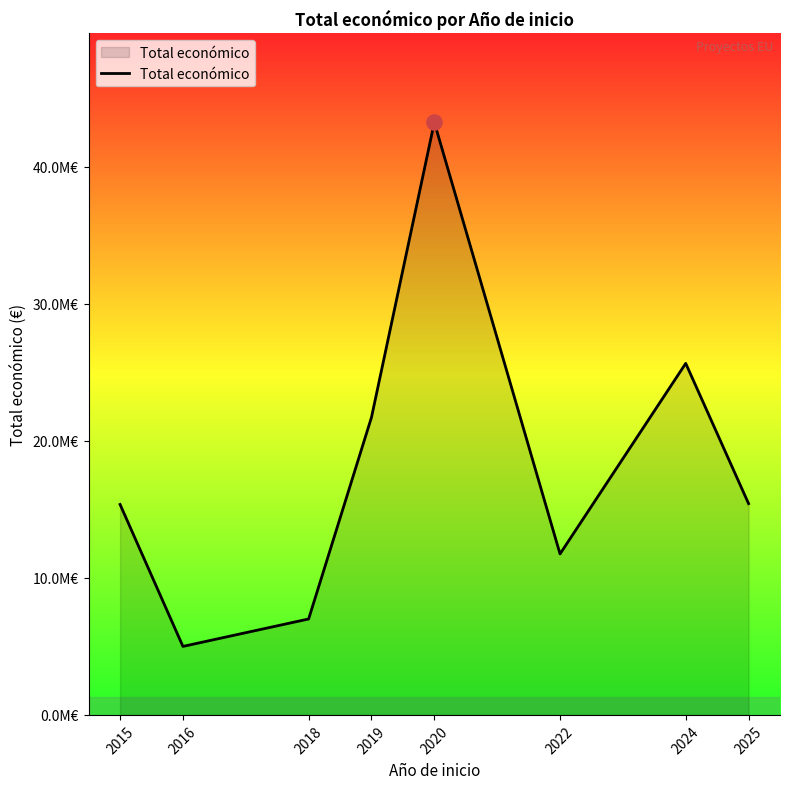

What is the change in value from 2018 to 2020?

+36236403